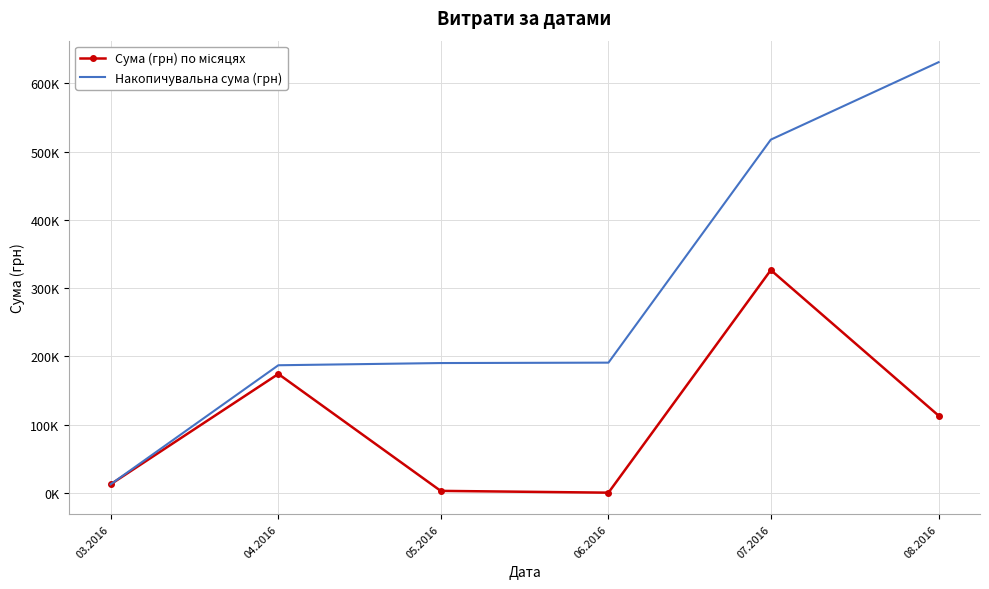

List the series in order of their peak value, highest first.

Накопичувальна сума (грн), Сума (грн) по місяцях